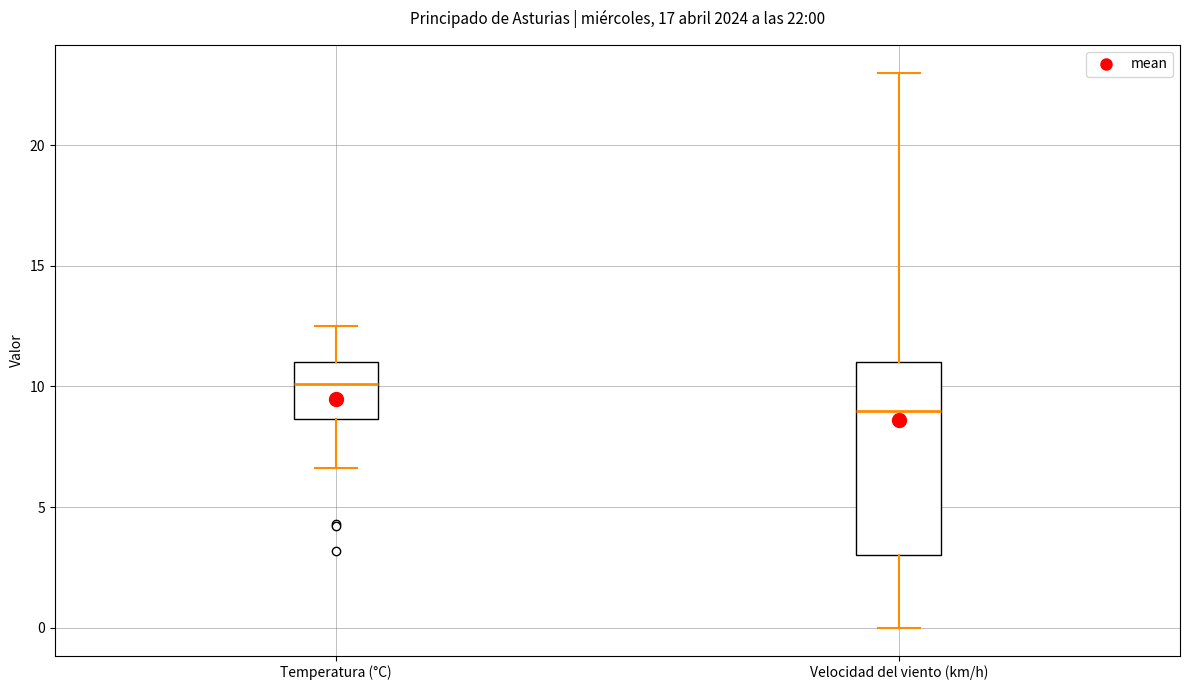

Comparing the boxes themselves (not the whiskers), which one is the tallest?

Velocidad del viento (km/h)